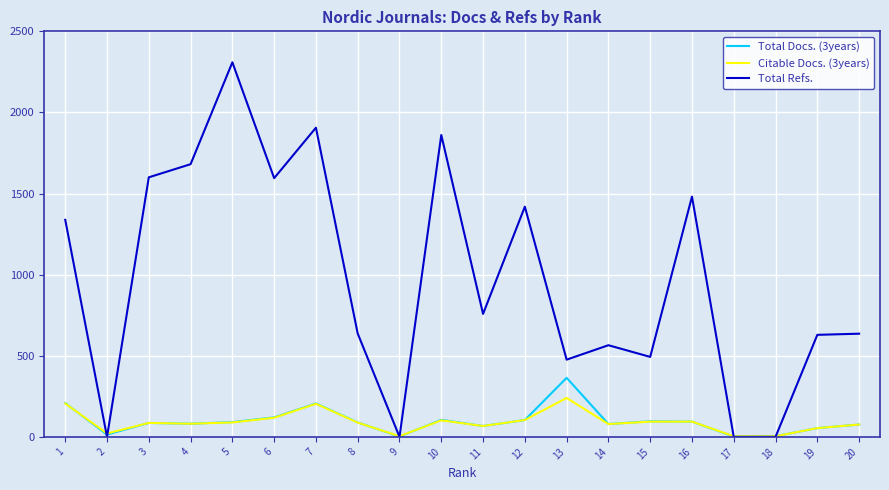

Rank the series by their maximum value, from lowest to highest.

Citable Docs. (3years), Total Docs. (3years), Total Refs.